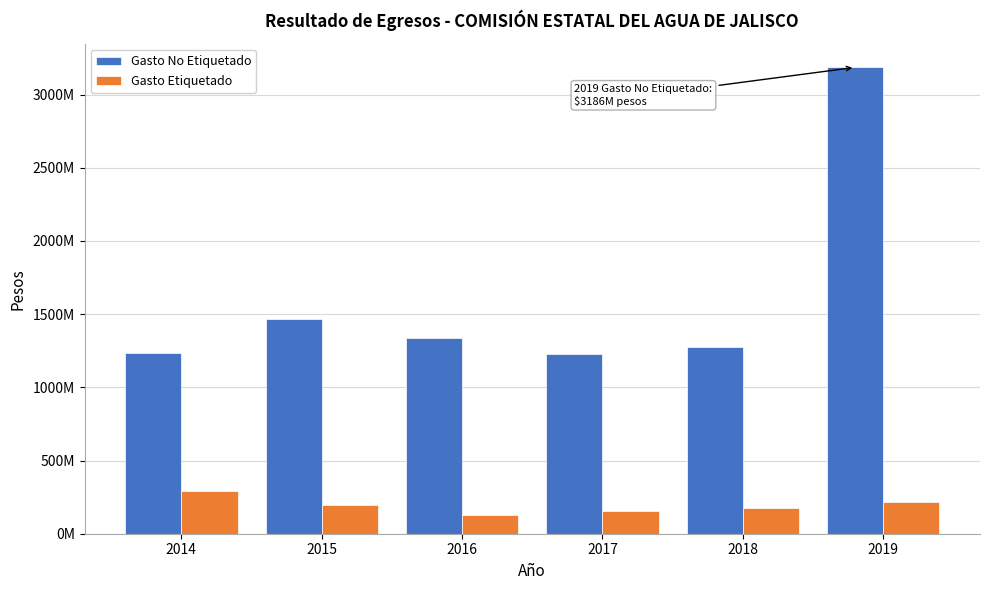

Are the bars horizontal?

No